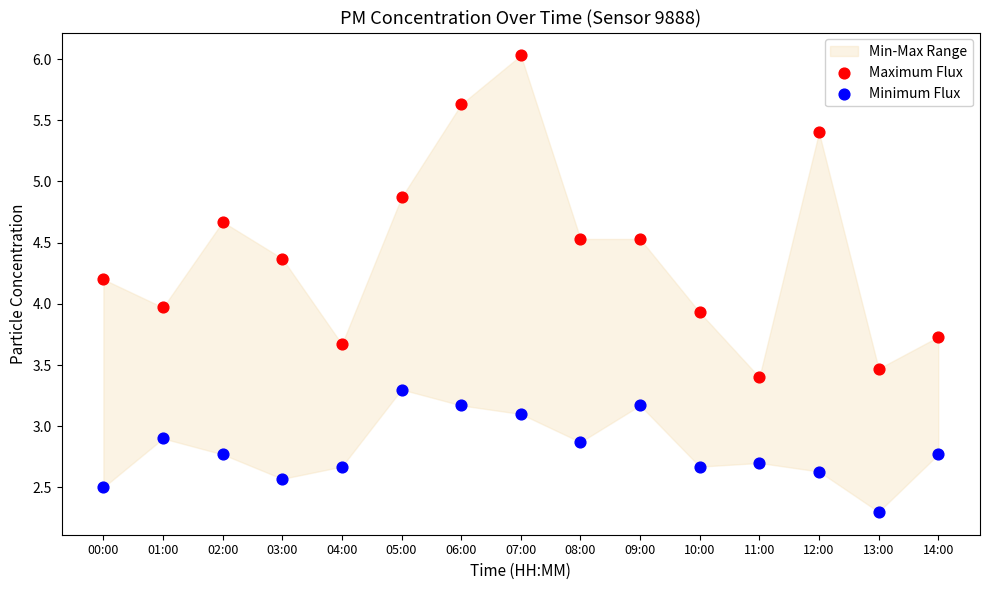

In the Minimum Flux series, what Y value is closest to 2?

2.3